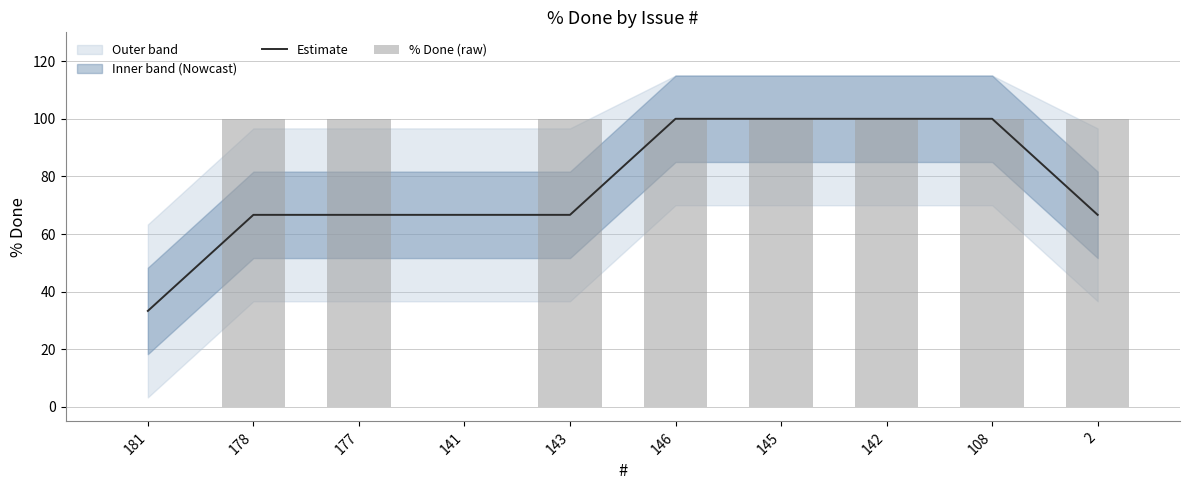

How many groups of bars are there?

10